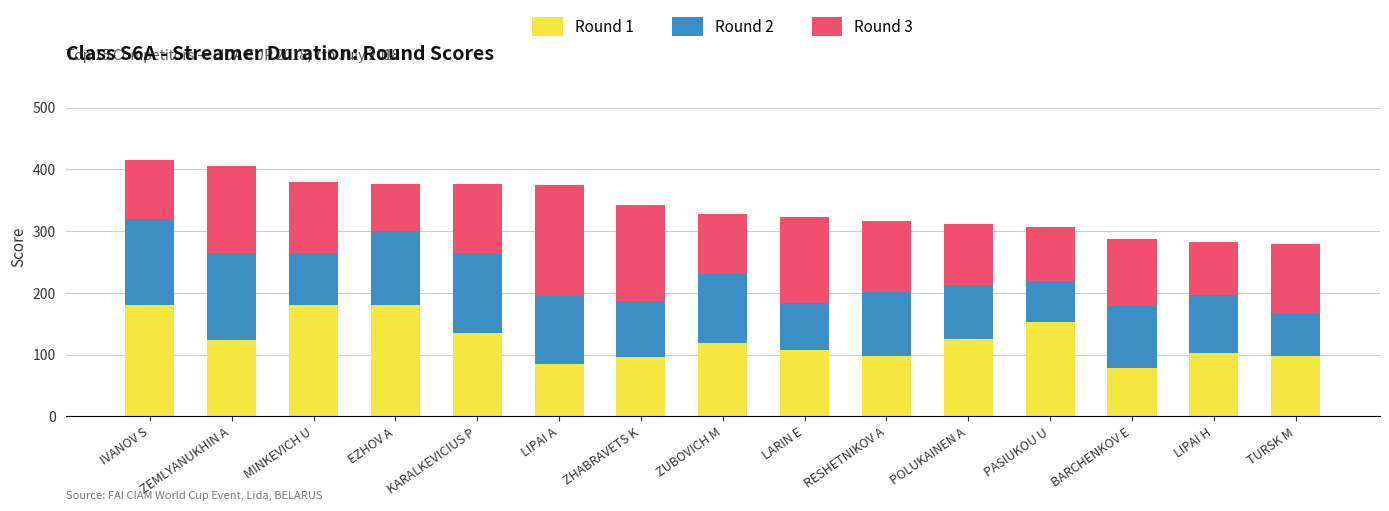

What is the total value across all series at EZHOV A?

377